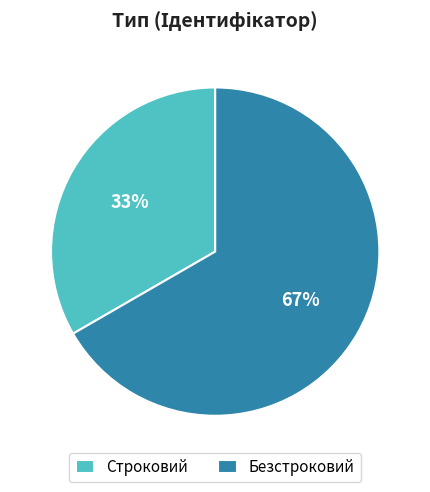

Which slice represents more than half of the pie?

Безстроковий